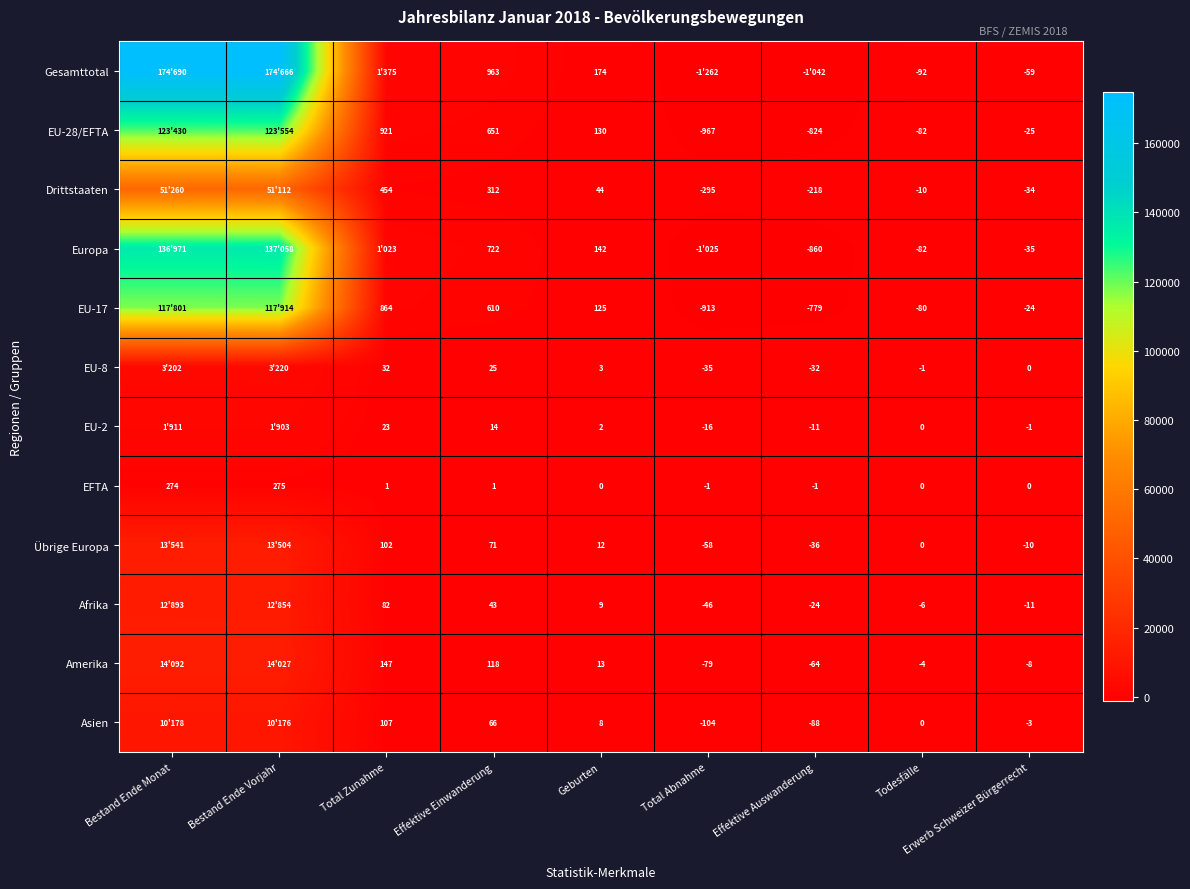

What is the spread (max minus min) of values at Bestand Ende Vorjahr?

174391